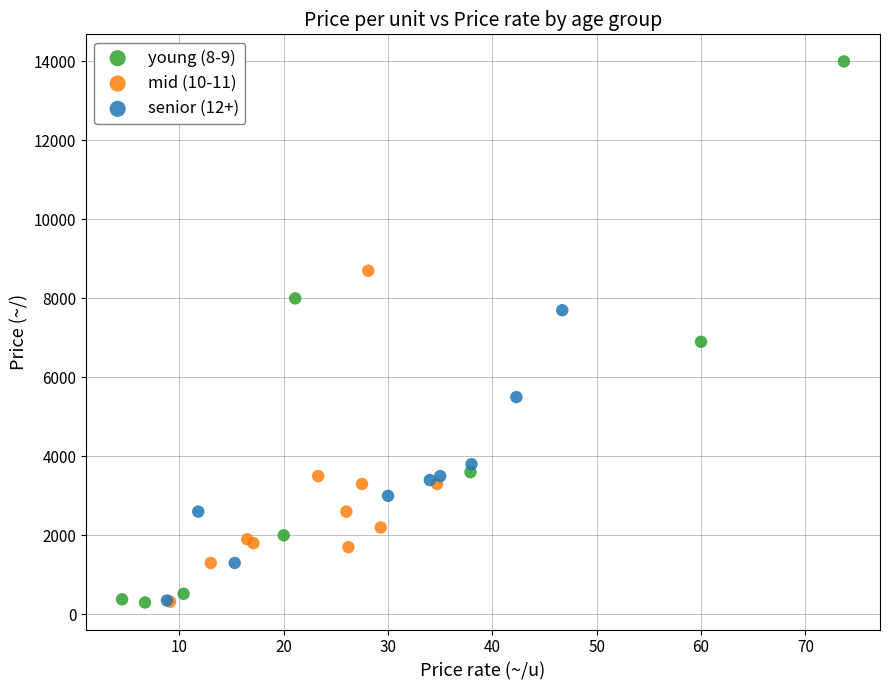

Which series has the largest Y range (max minus min)?

young (8-9)